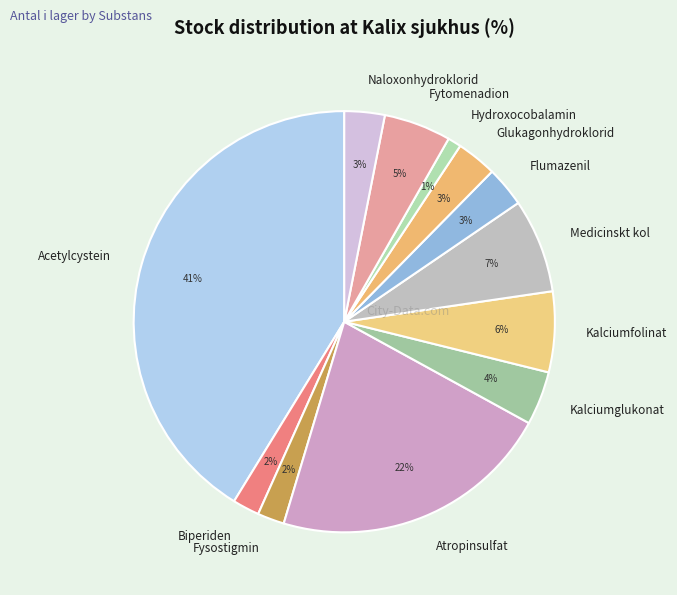

Do Glukagonhydroklorid and Flumazenil together represent more than half of the pie?

No